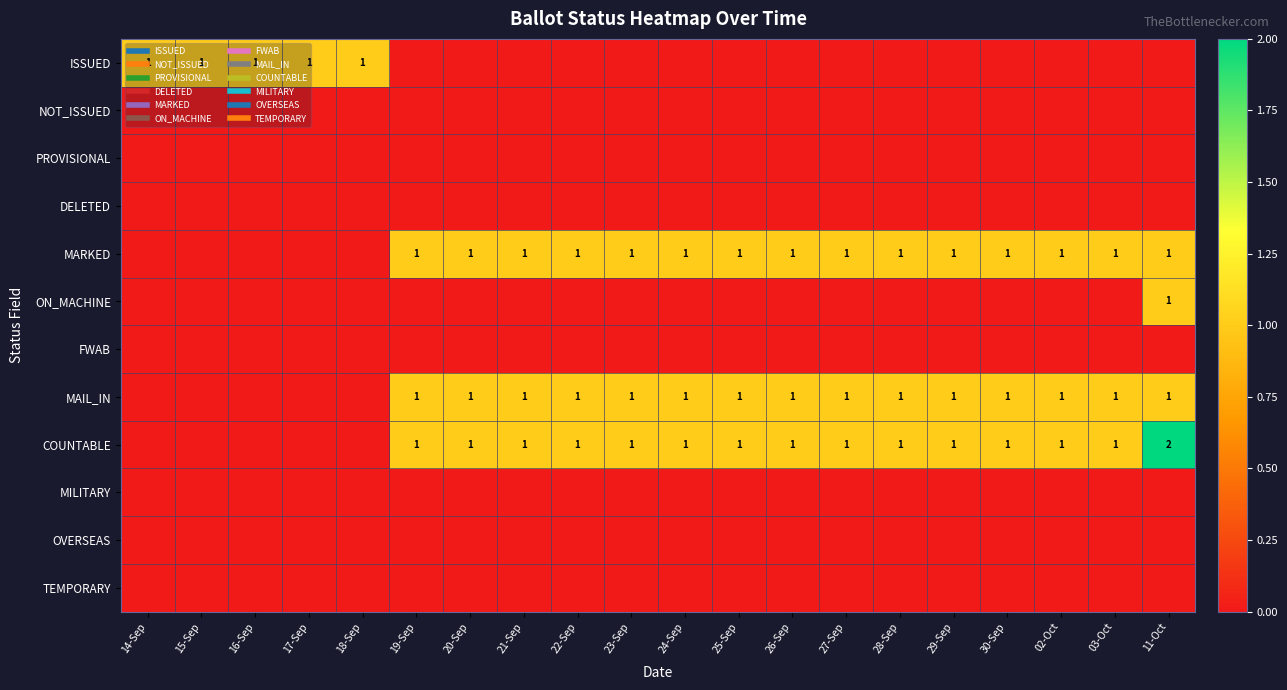

How many positive values does the COUNTABLE series have?

15